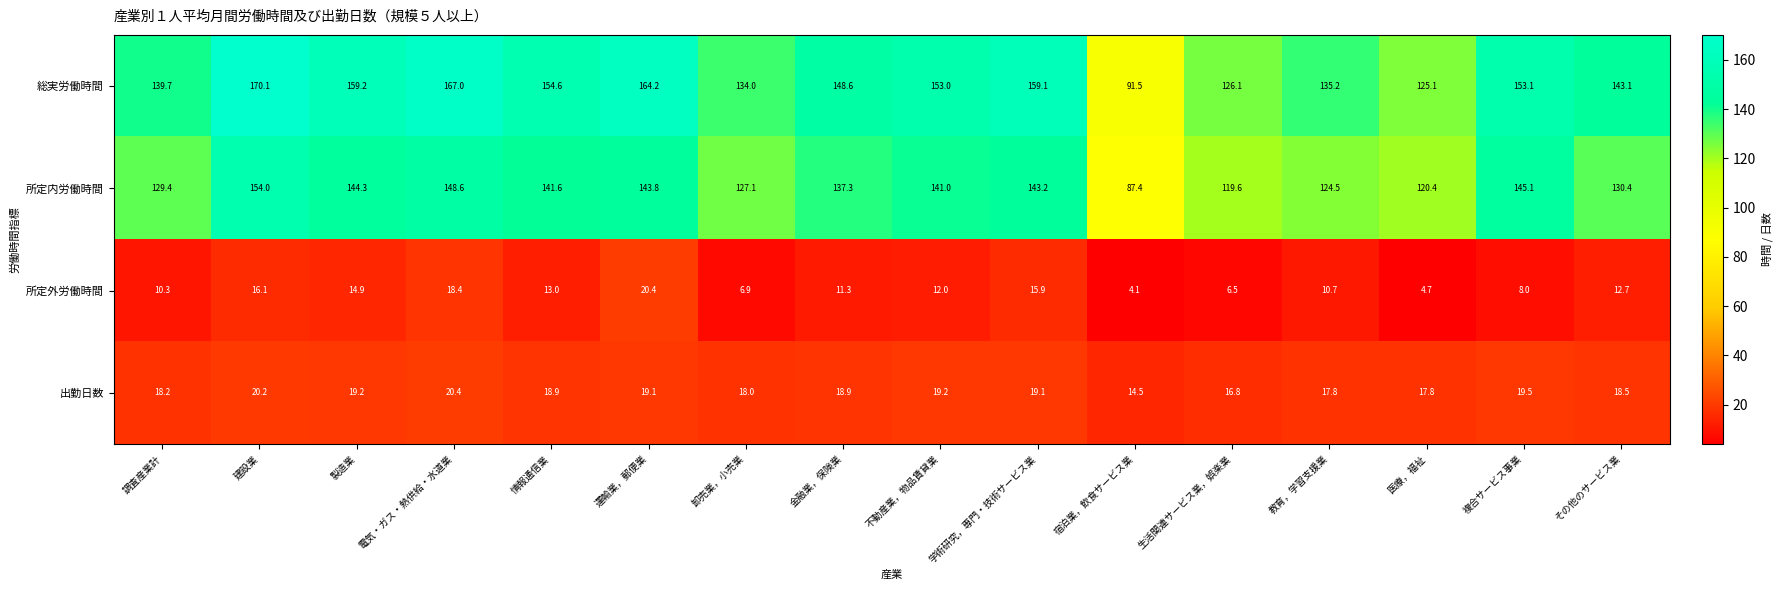

Which series has the widest spread of values?

総実労働時間